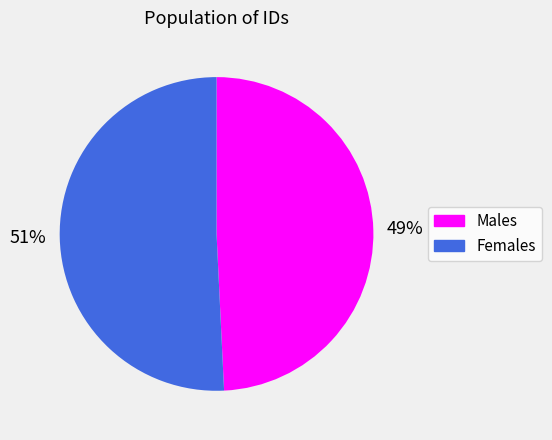

To the nearest percent, what is the average slice percentage?

50%